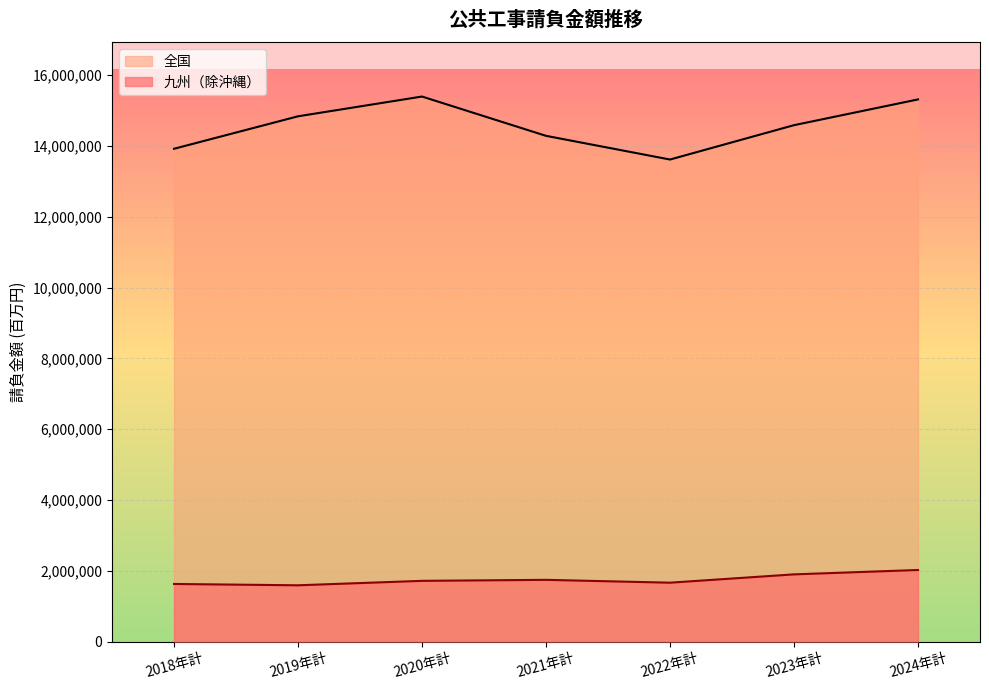

Reading left to right, what are all the values shown in this chart?

九州（除沖縄）: 1626734	1589237	1714987	1743402	1662860	1898109	2021781
全国: 13920955	14838430	15396718	14286663	13617405	14587925	15315312